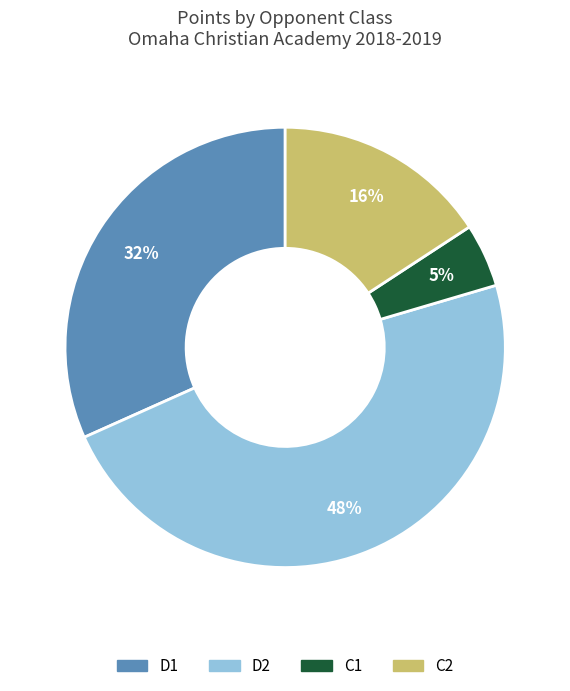

To the nearest percent, what is the difference between the largest and smallest slice percentages?

43%